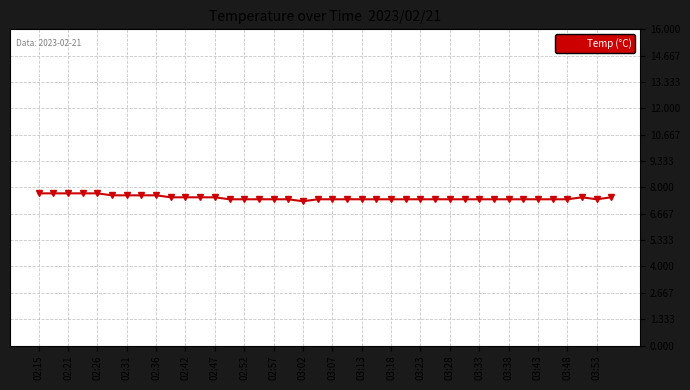

What is the difference between the maximum and minimum values?

0.4